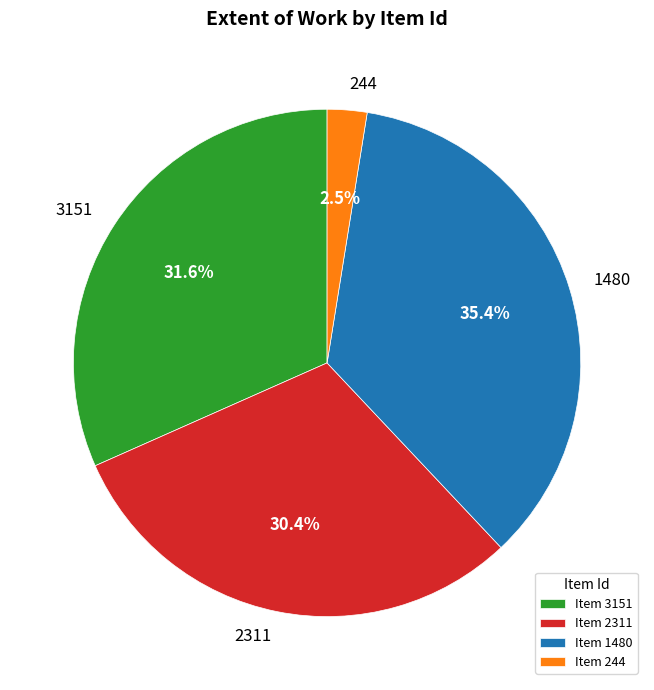

To the nearest percent, what is the average slice percentage?

25%